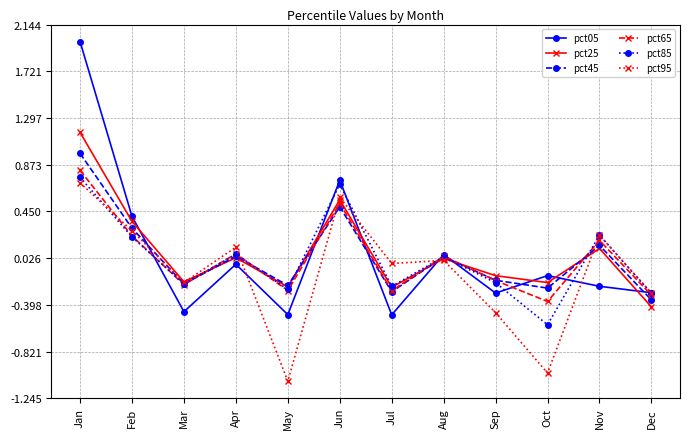

How many positive values does the pct65 series have?

6